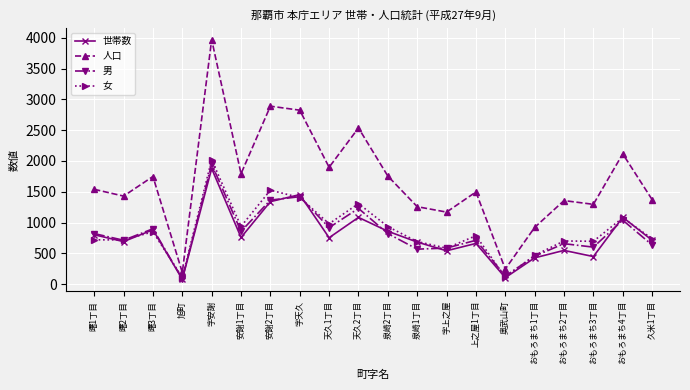

Count the number of categories in the chart.

20